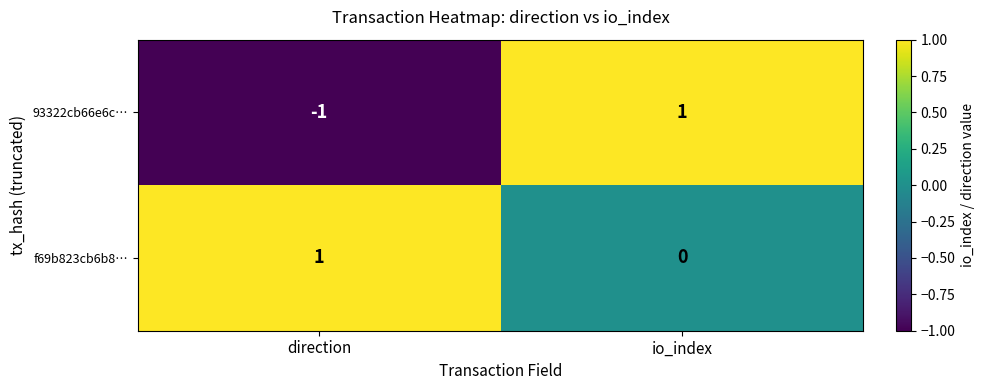

Reading right to left, what are all the values shown in this chart?

93322cb66e6c…: io_index=1	direction=-1
f69b823cb6b8…: io_index=0	direction=1